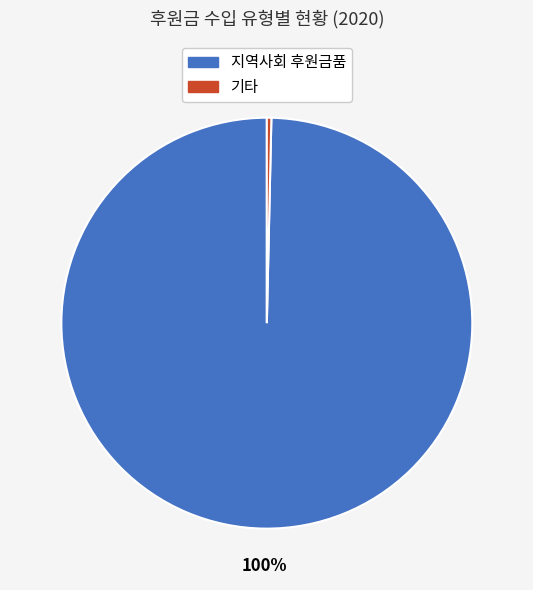

Rank the categories by value from highest to lowest.

지역사회 후원금품, 기타